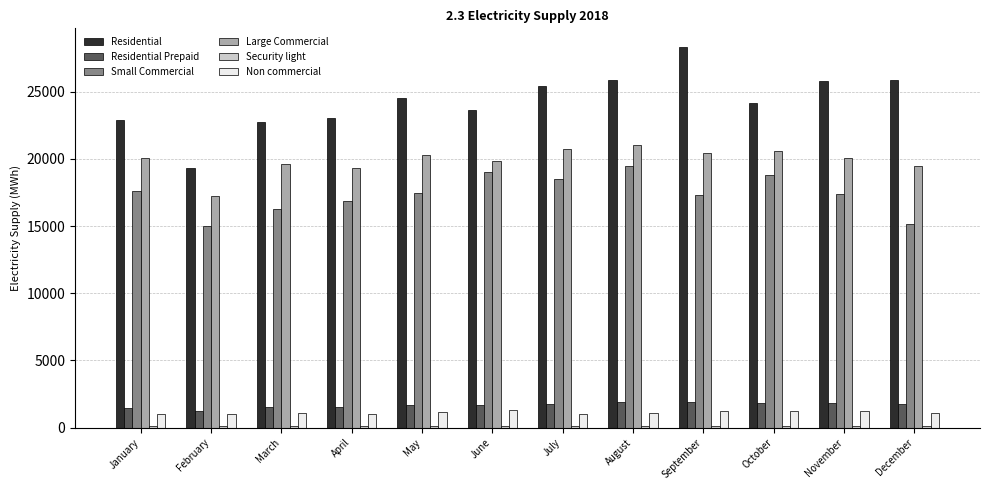

What is the average value of the Residential series?

24298.9